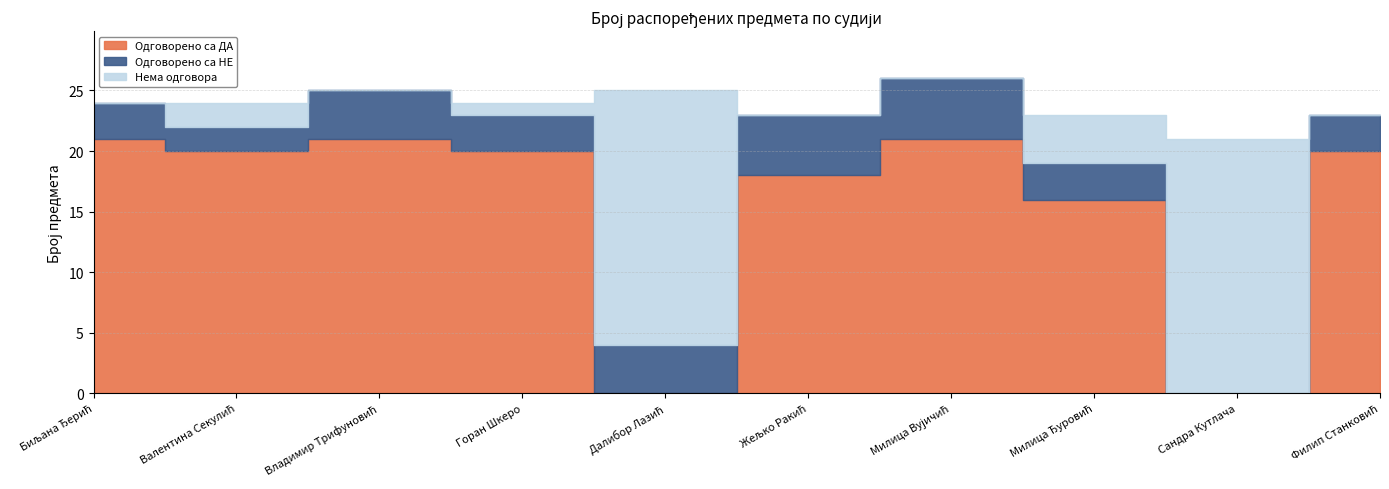

Where is the first local minimum for Нема одговора?

Владимир Трифуновић